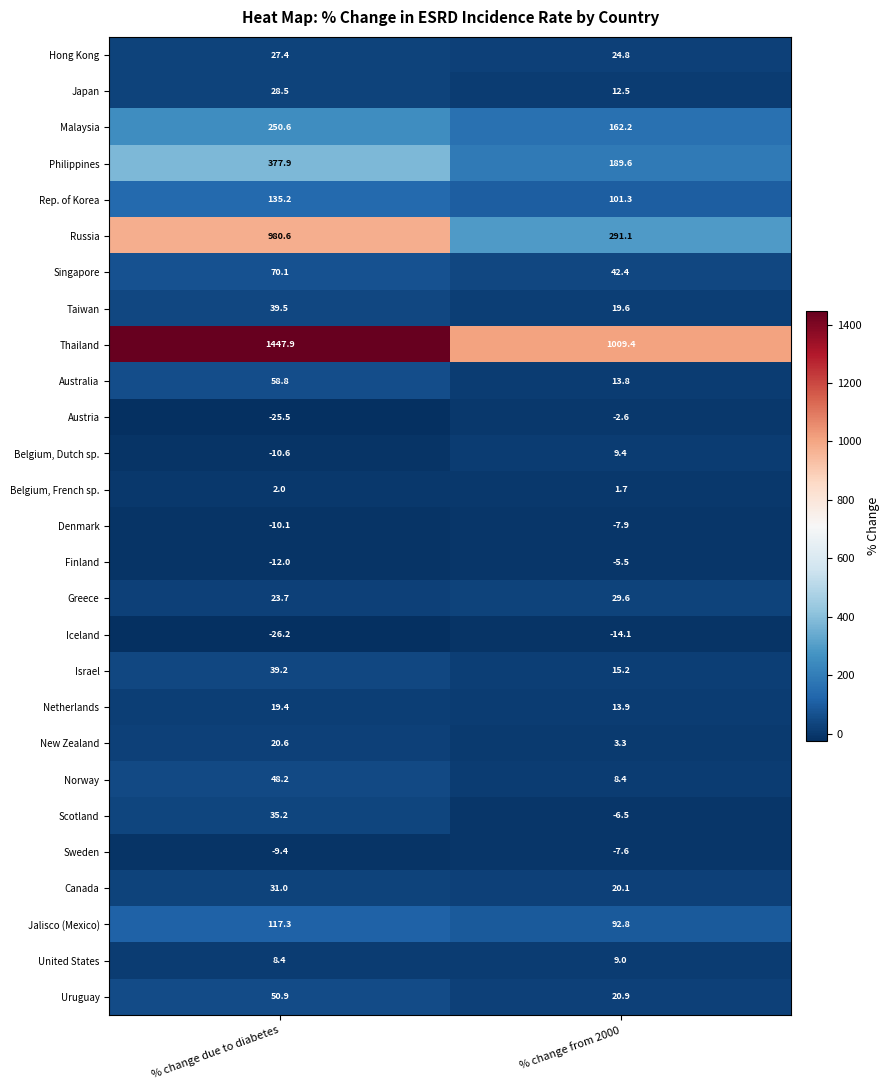

How many distinct data groups are displayed?

27